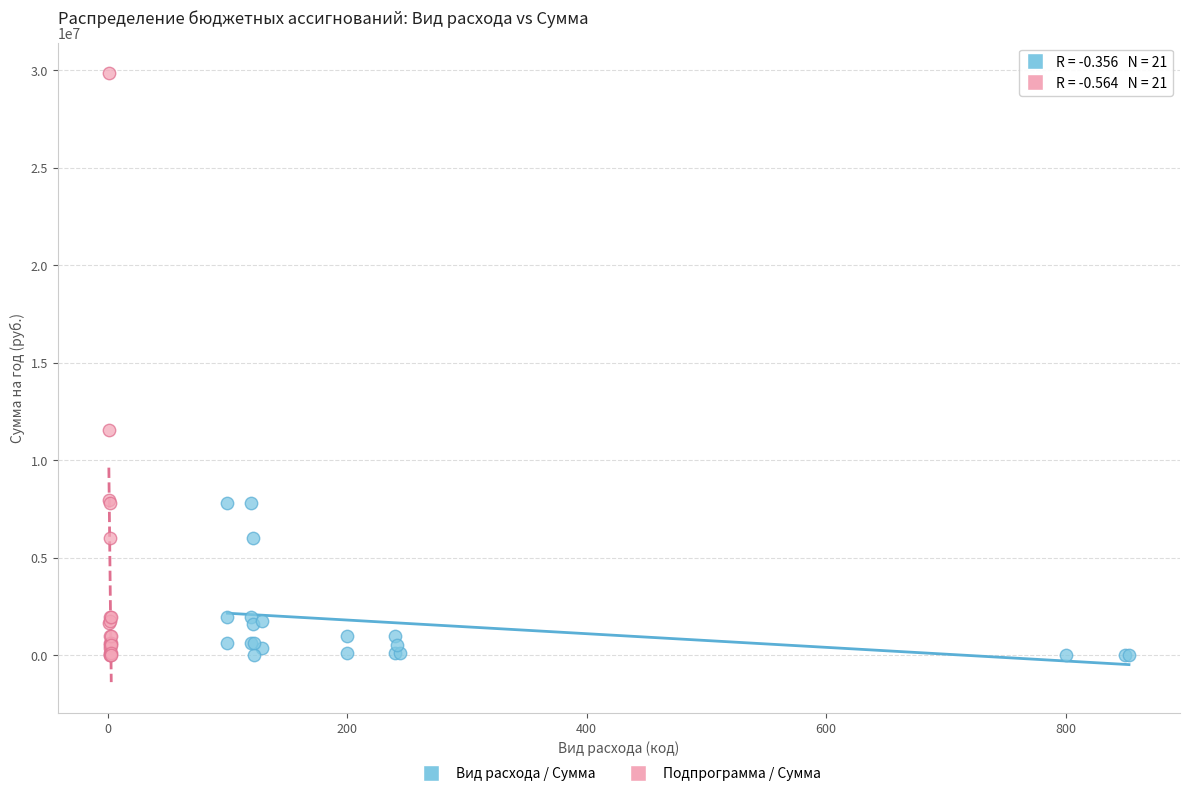

Which series reaches the maximum Y coordinate?

Подпрограмма / Сумма